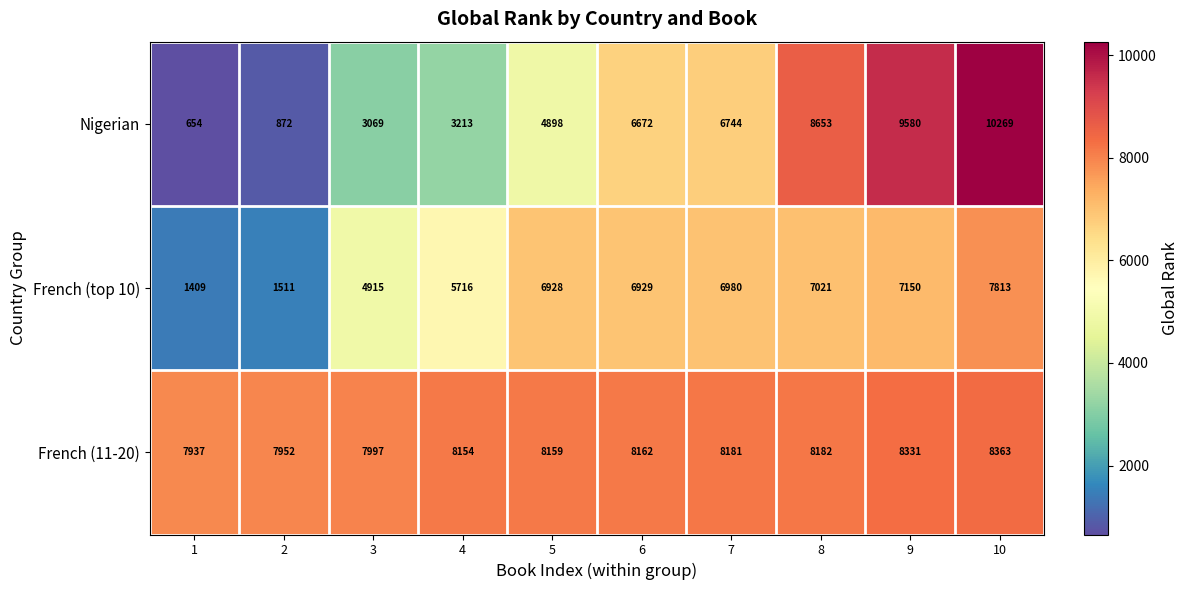

Reading left to right, list all the values displayed in this chart.

Nigerian: 654	872	3069	3213	4898	6672	6744	8653	9580	10269
French (top 10): 1409	1511	4915	5716	6928	6929	6980	7021	7150	7813
French (11-20): 7937	7952	7997	8154	8159	8162	8181	8182	8331	8363